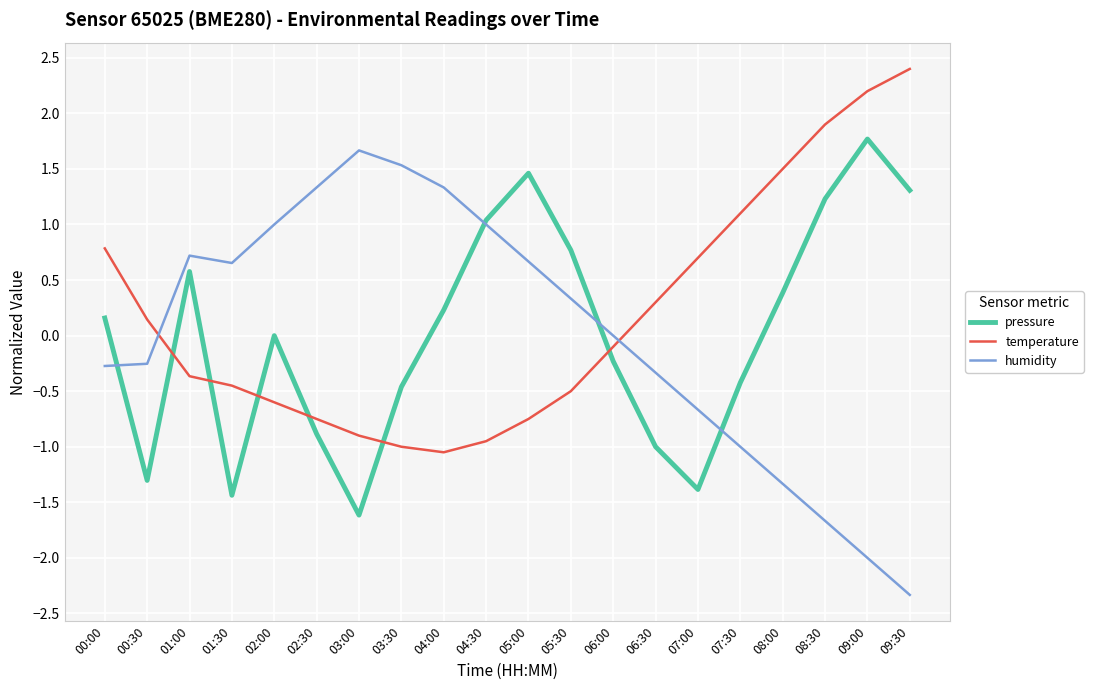

How many negative values does the temperature series have?

11